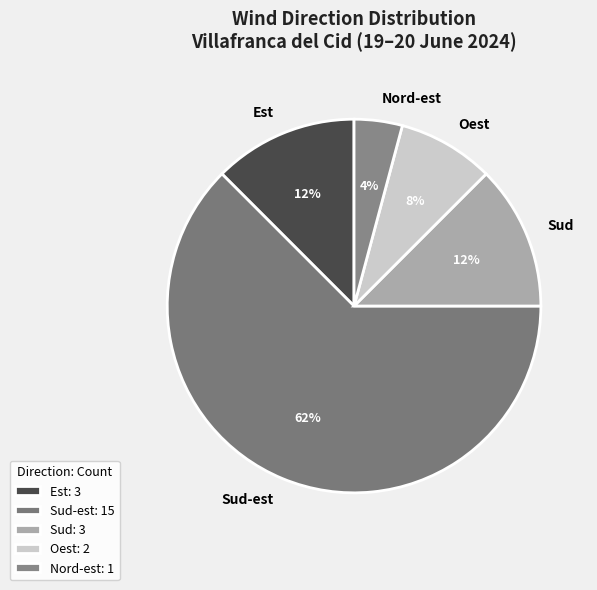

To the nearest percent, what portion does Oest represent?

8%